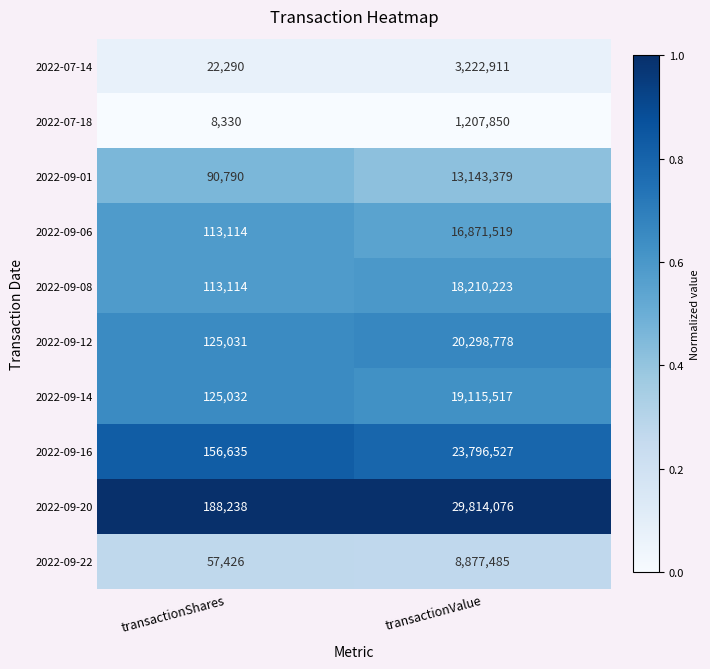

Count the number of categories in the chart.

2